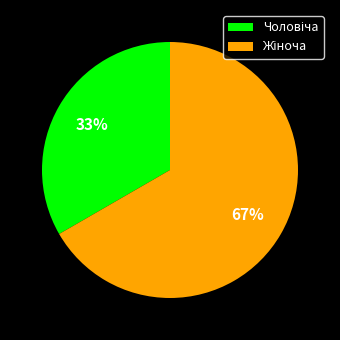

To the nearest percent, what is the average slice percentage?

50%